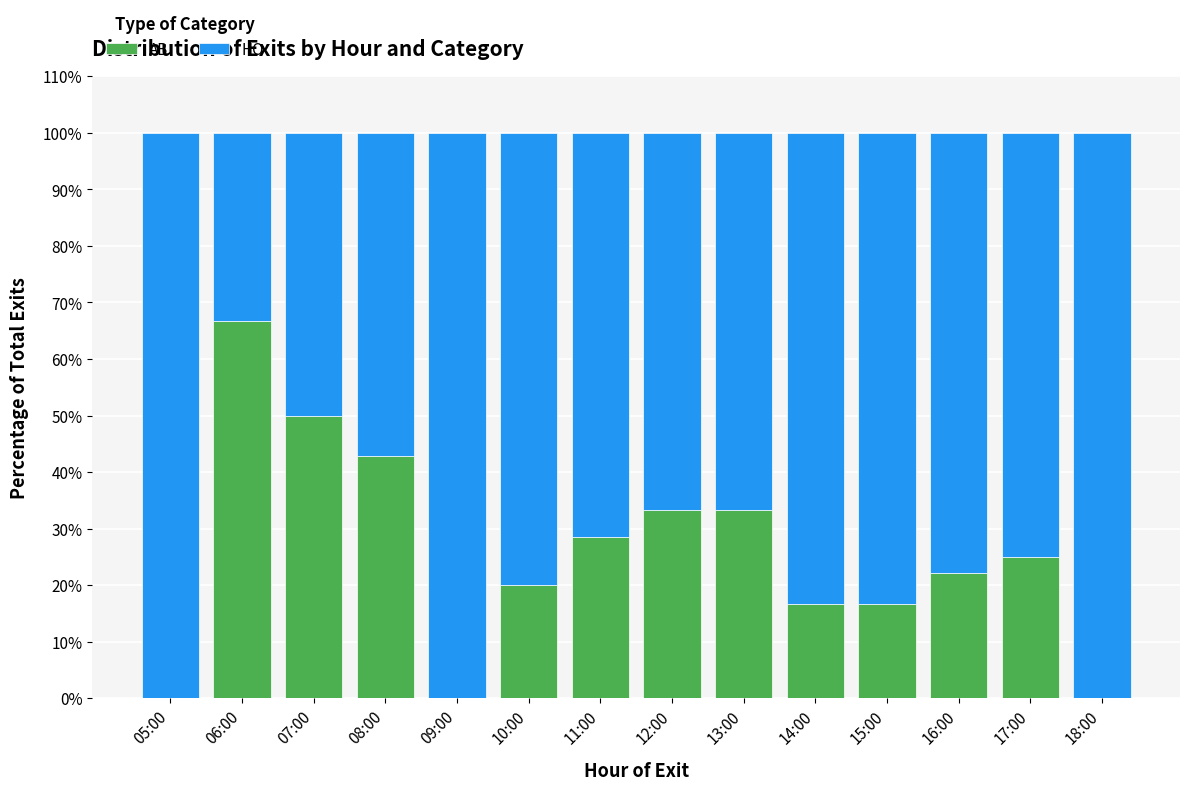

What is the difference between the AB values at 10:00 and 14:00?

3.3